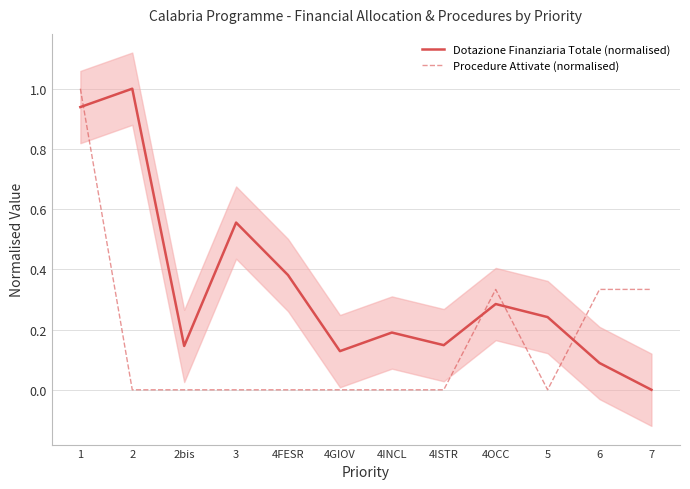

How many Procedure Attivate (normalised) values are between 0 and 1?

12